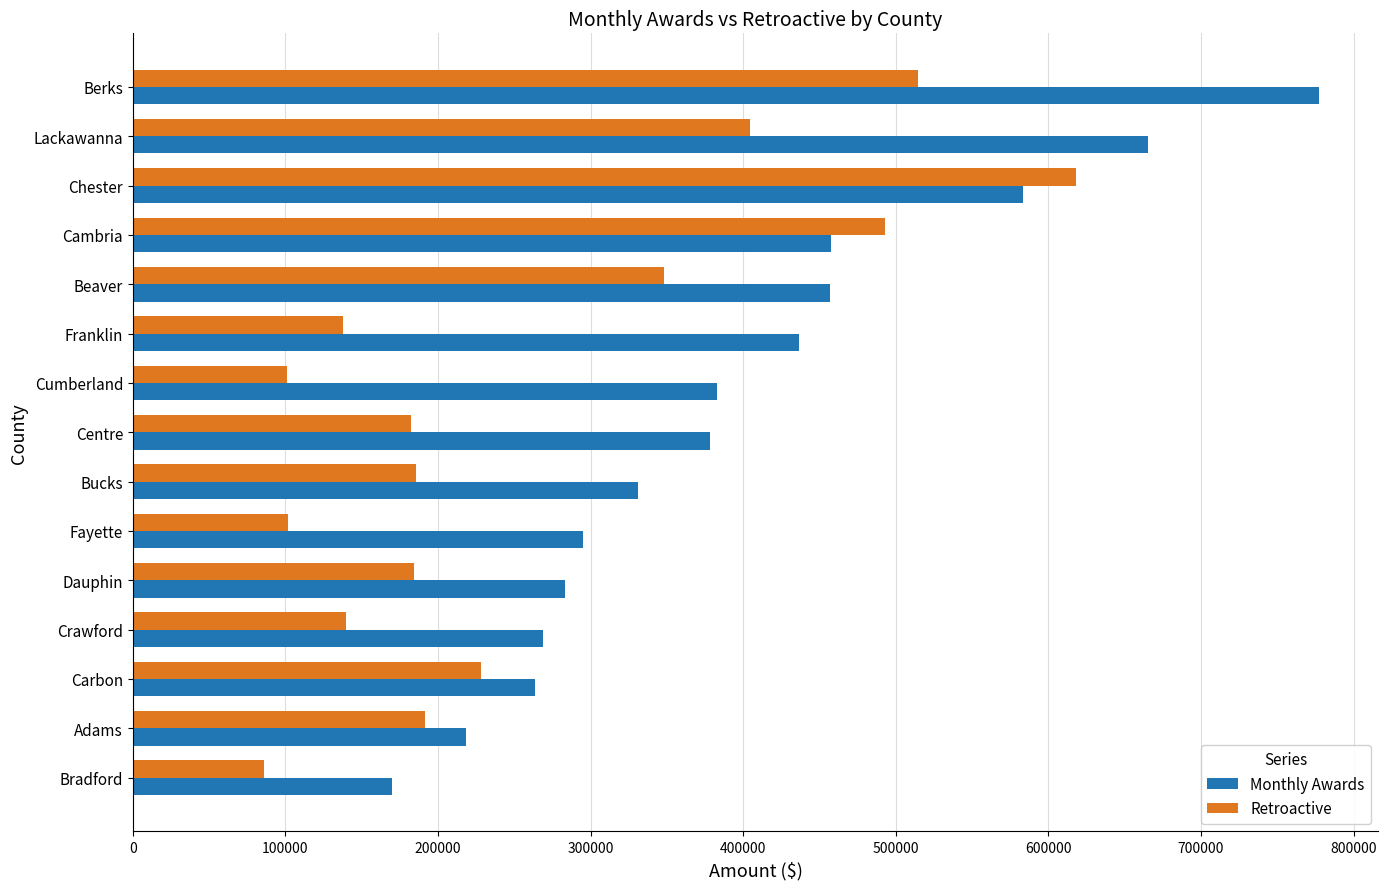

What is the difference between the maximum and second lowest values in the Retroactive series?

516914.1